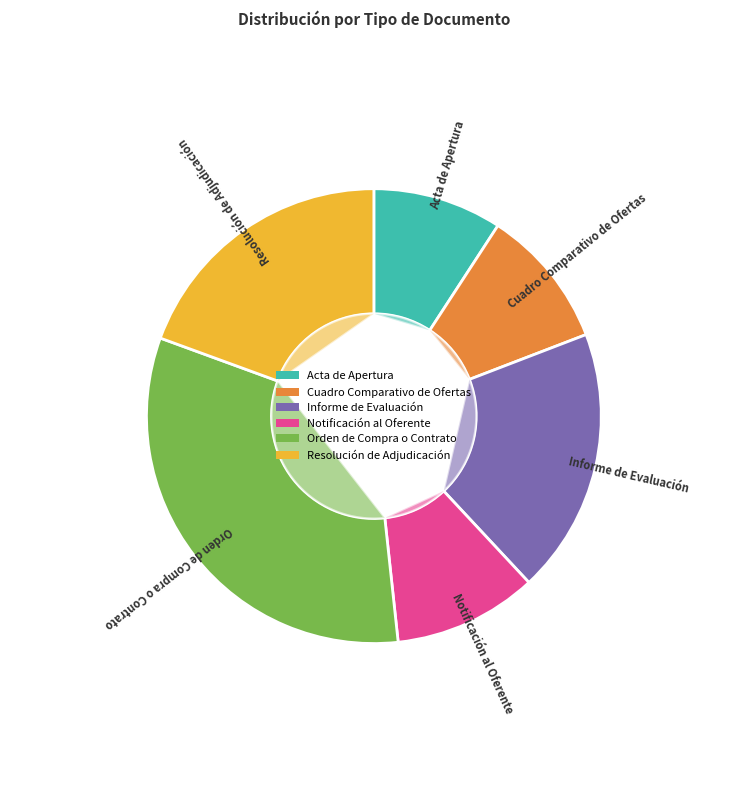

To the nearest percent, what is the combined percentage of Informe de Evaluación and Resolución de Adjudicación?

38%